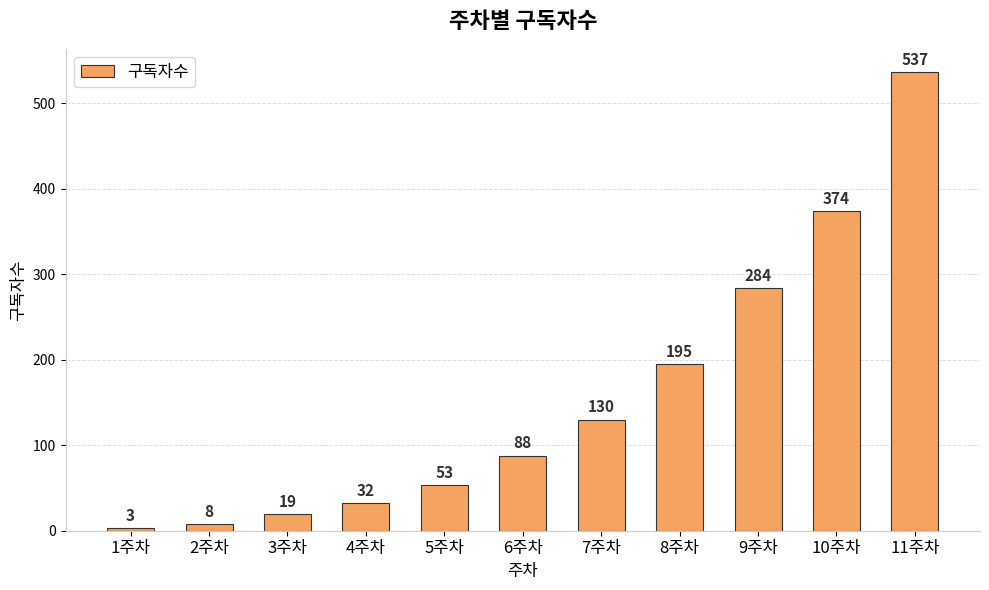

What is the average value?

157